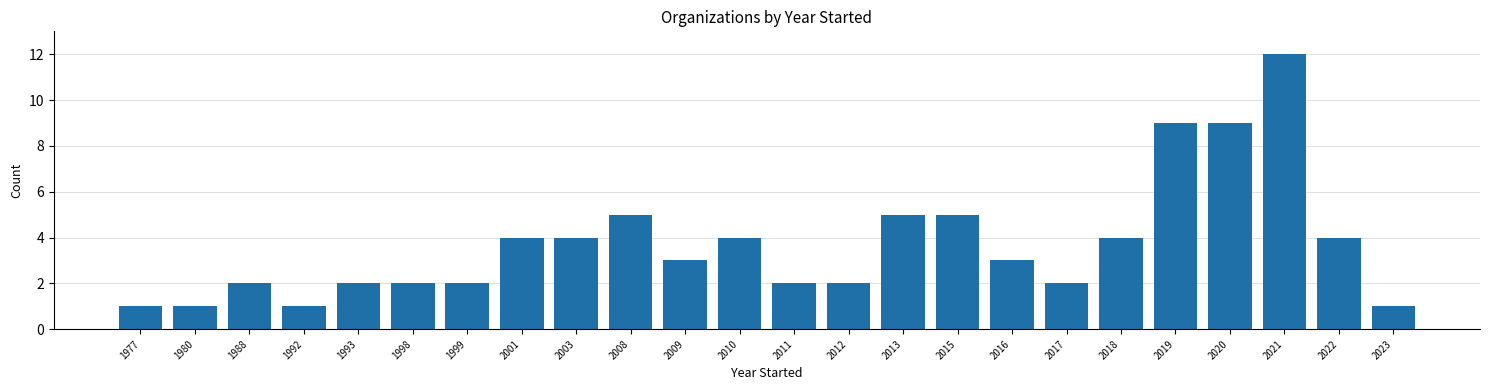

Reading left to right, list all the values displayed in this chart.

1	1	2	1	2	2	2	4	4	5	3	4	2	2	5	5	3	2	4	9	9	12	4	1